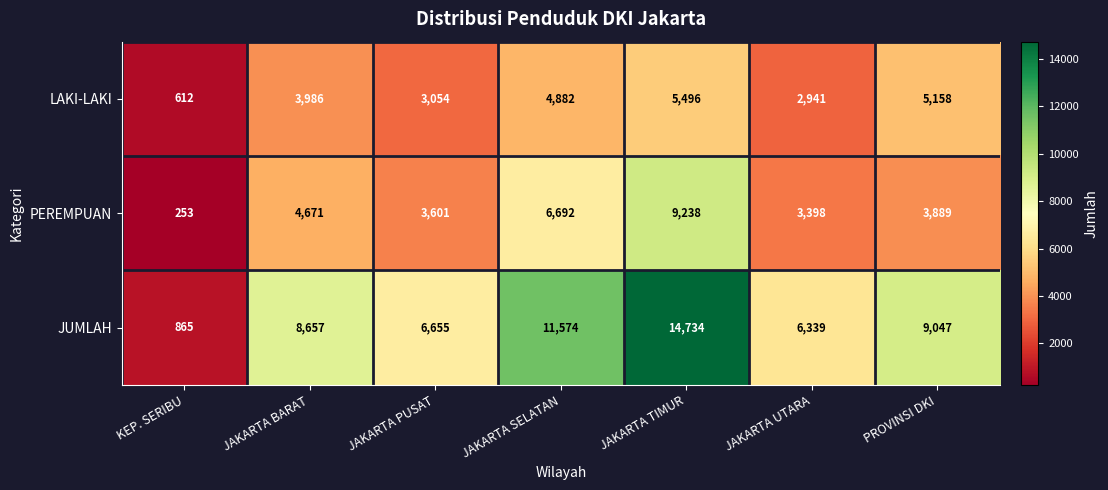

Which series changed the most between KEP. SERIBU and JAKARTA TIMUR?

JUMLAH